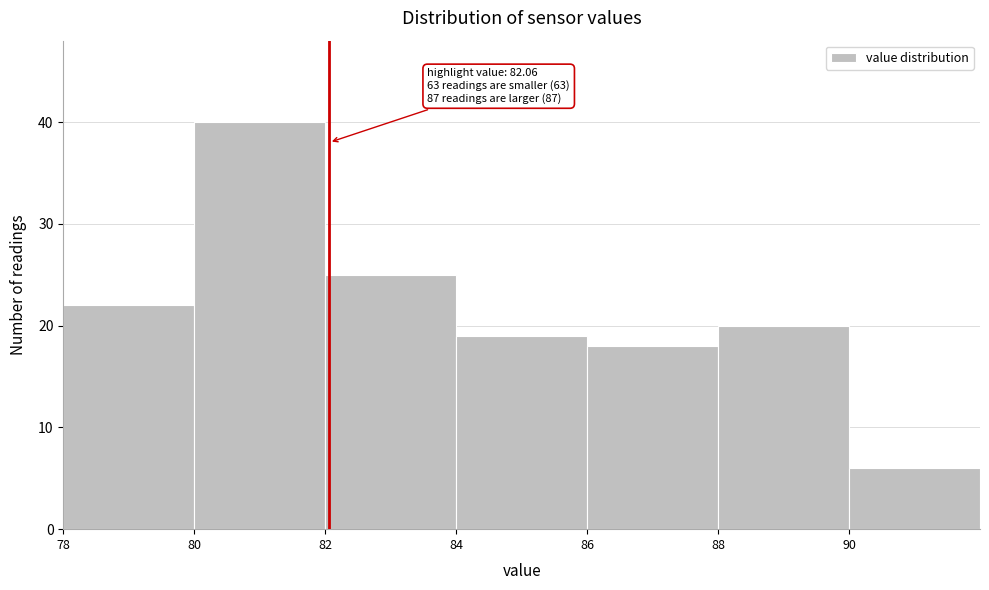

Over which range of the x-axis is the bar tallest?

80 to 82